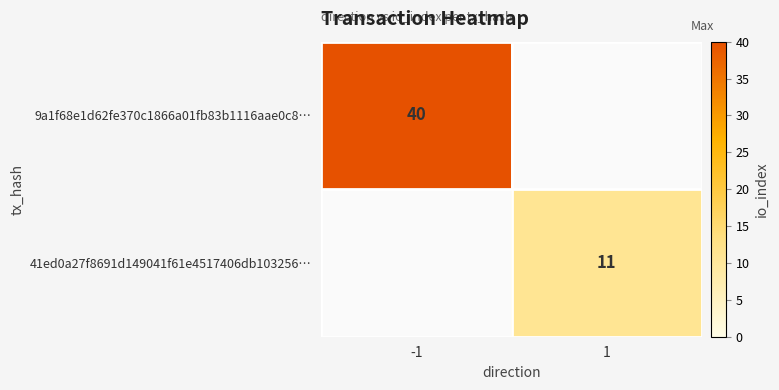

Which series changed the most between -1 and 1?

9a1f68e1d62fe370c1866a01fb83b1116aae0c8…